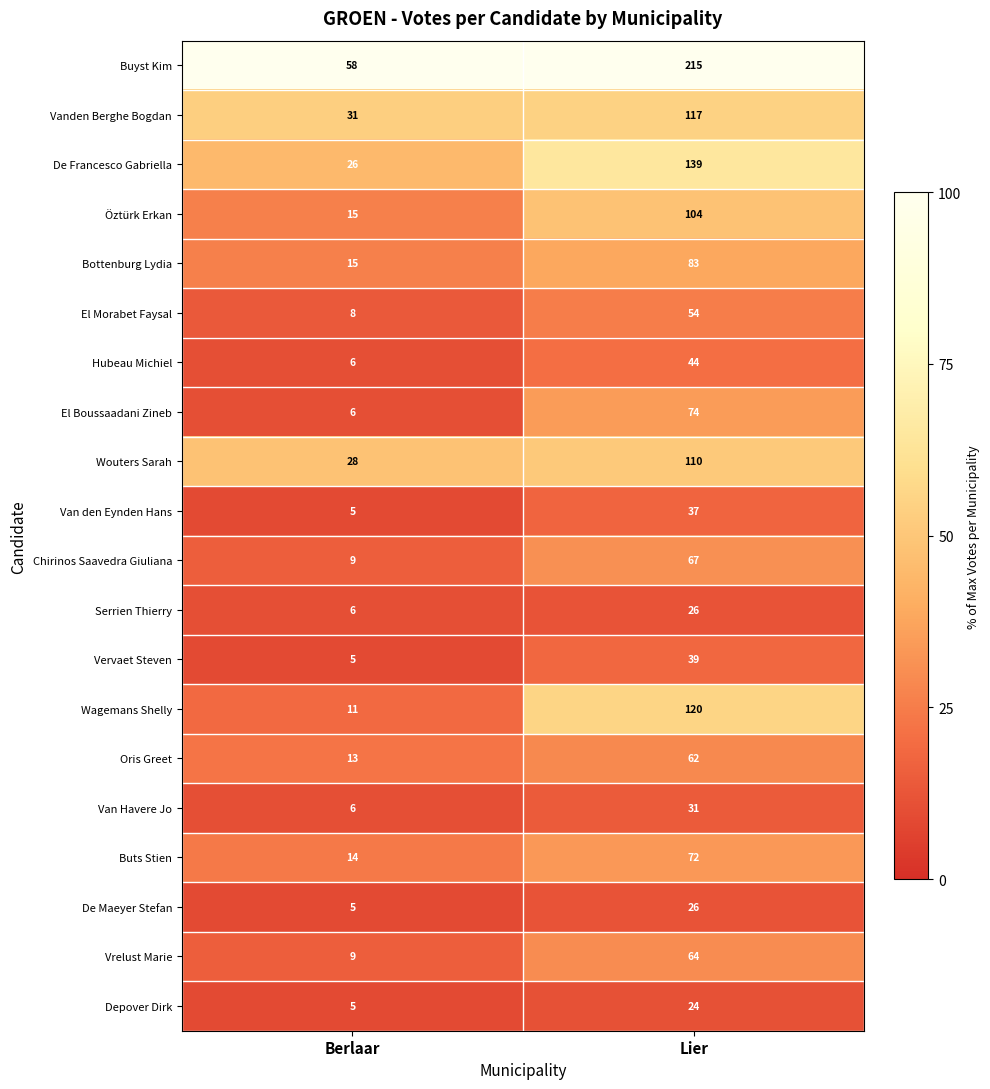

Between Berlaar and Lier, which series saw the biggest shift?

Buyst Kim